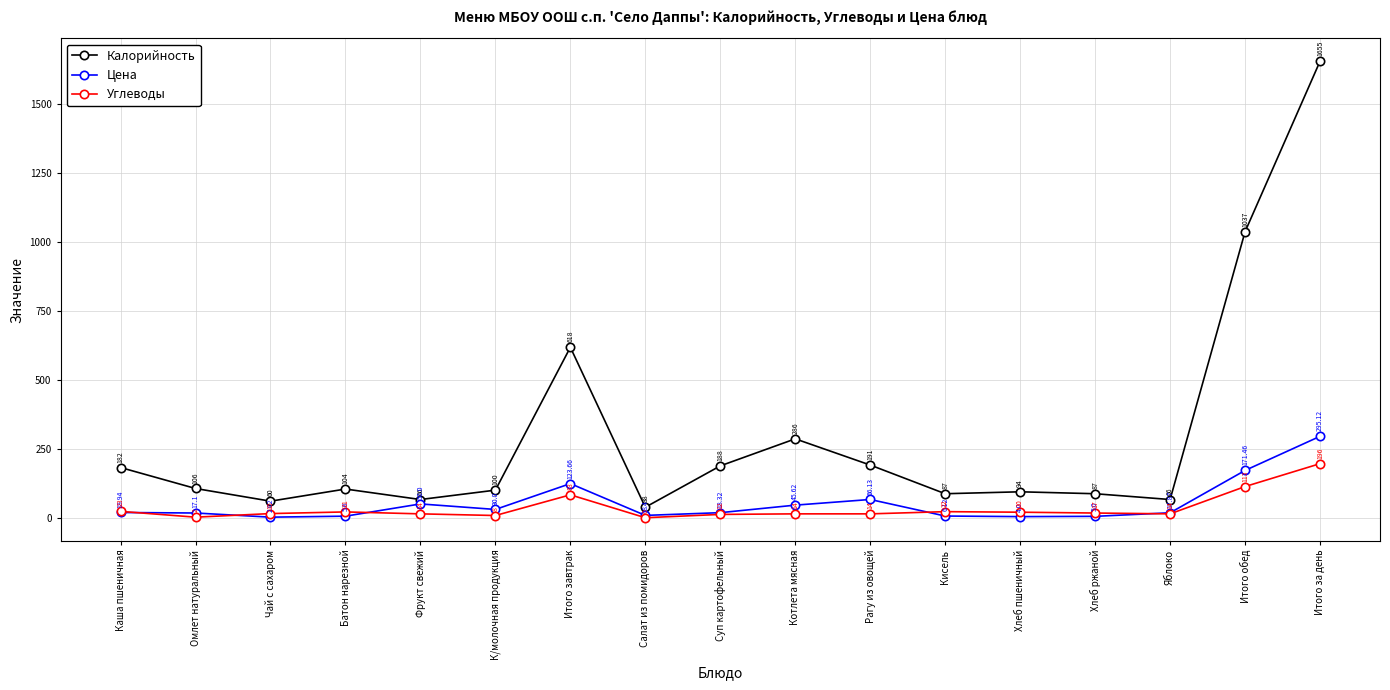

What is the difference between the maximum and minimum values in the Углеводы series?

196.0